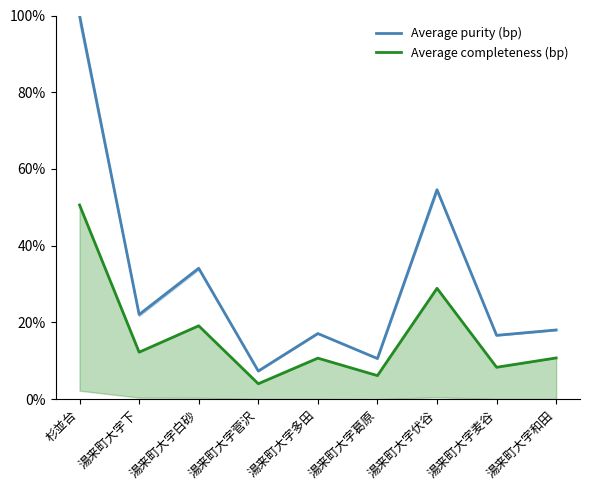

Rank the series by their maximum value, from highest to lowest.

Average purity (bp), Average completeness (bp)